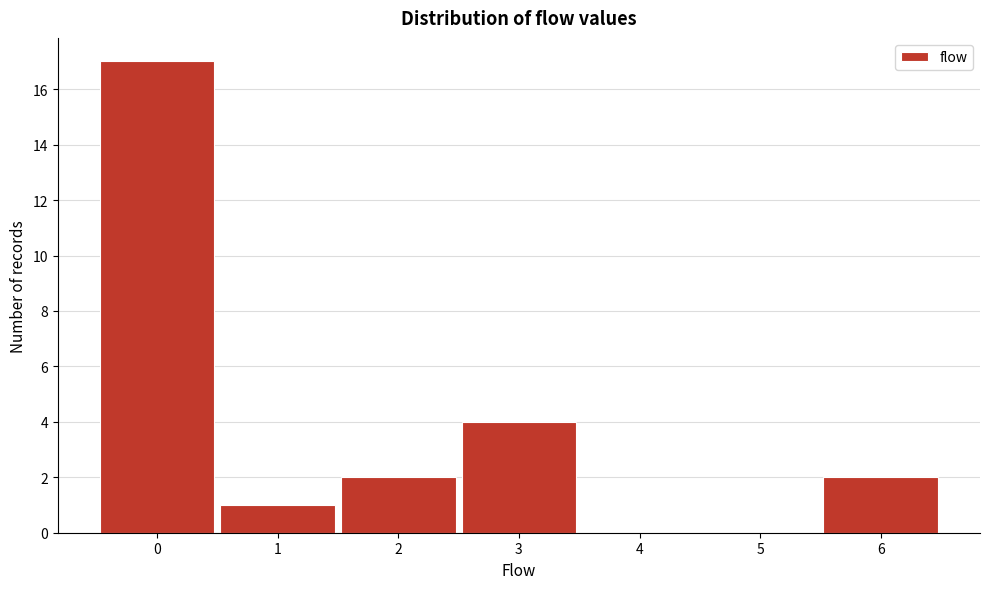

Over which range of the x-axis is the bar tallest?

-0.5 to 0.5